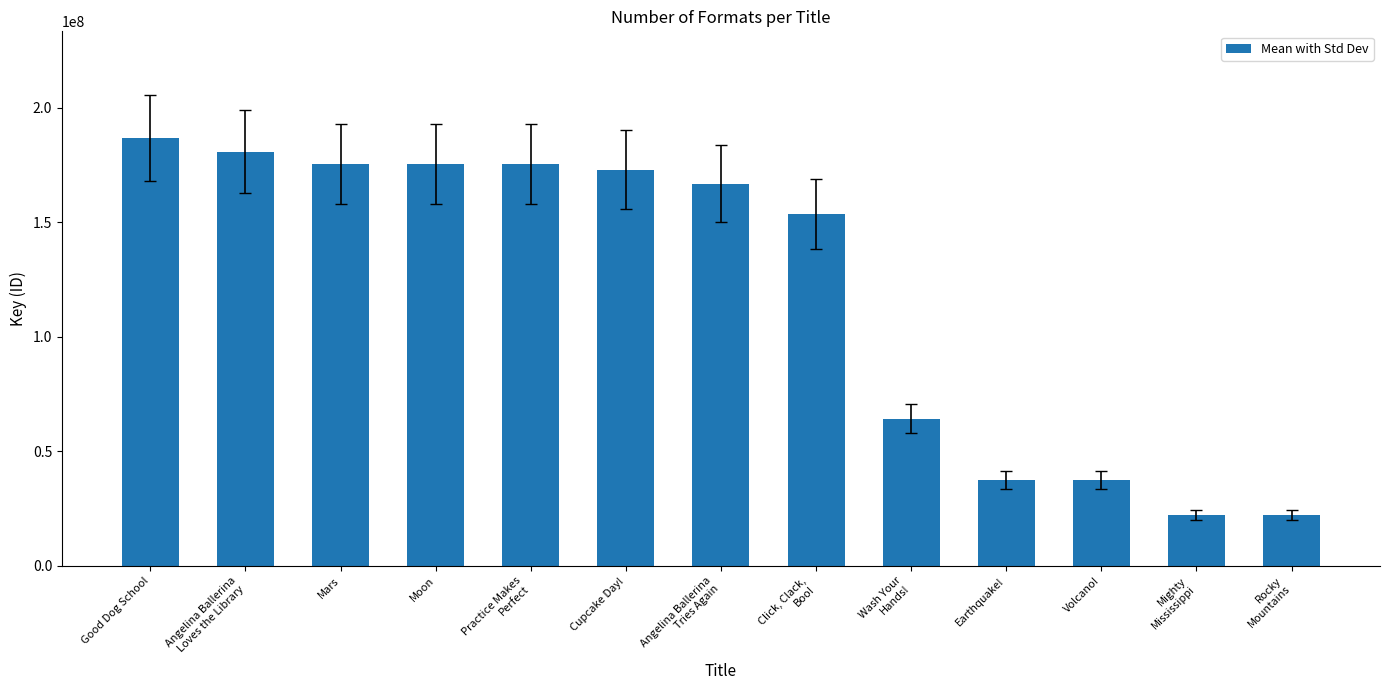

Rank the categories by value from highest to lowest.

Good Dog School, Angelina Ballerina
Loves the Library, Mars, Moon, Practice Makes
Perfect, Cupcake Day!, Angelina Ballerina
Tries Again, Click, Clack,
Boo!, Wash Your
Hands!, Earthquake!, Volcano!, Mighty
Mississippi, Rocky
Mountains